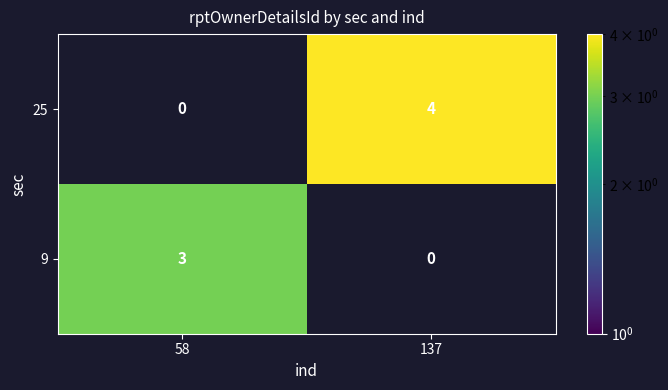

What is the difference between the maximum and minimum values in the 9 series?

3